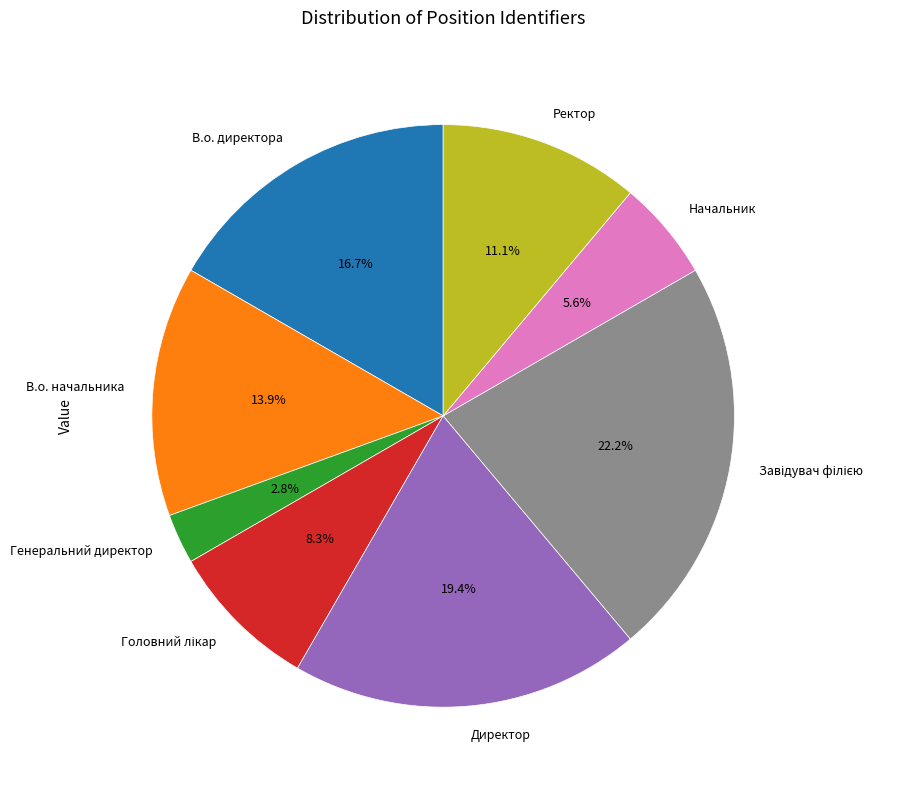

Which slice is the smallest?

Генеральний директор